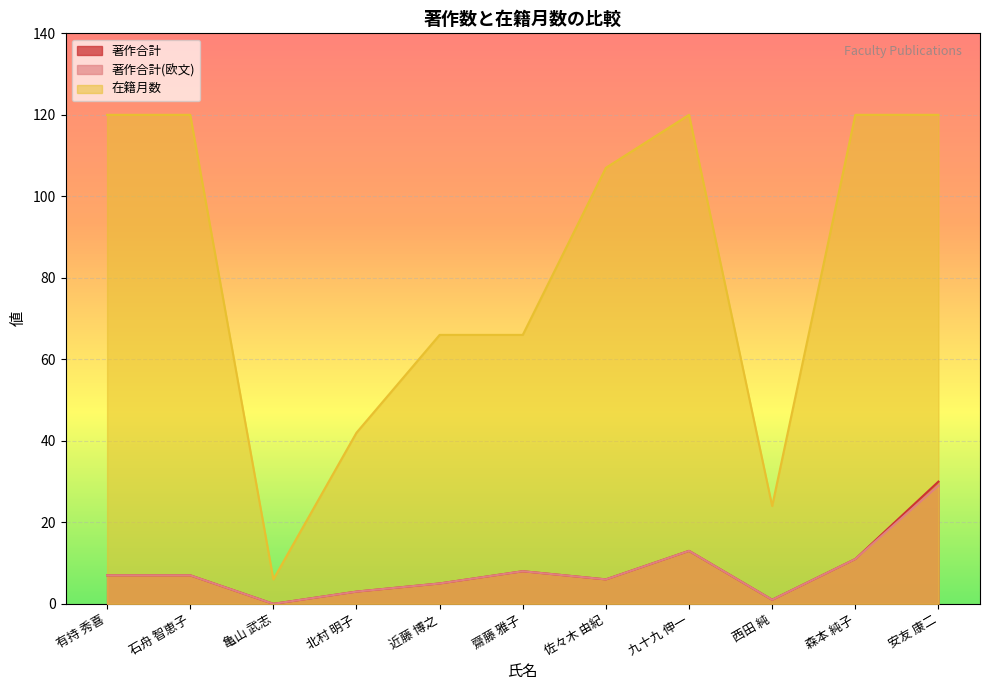

How many 在籍月数 values are between 42 and 120?

9